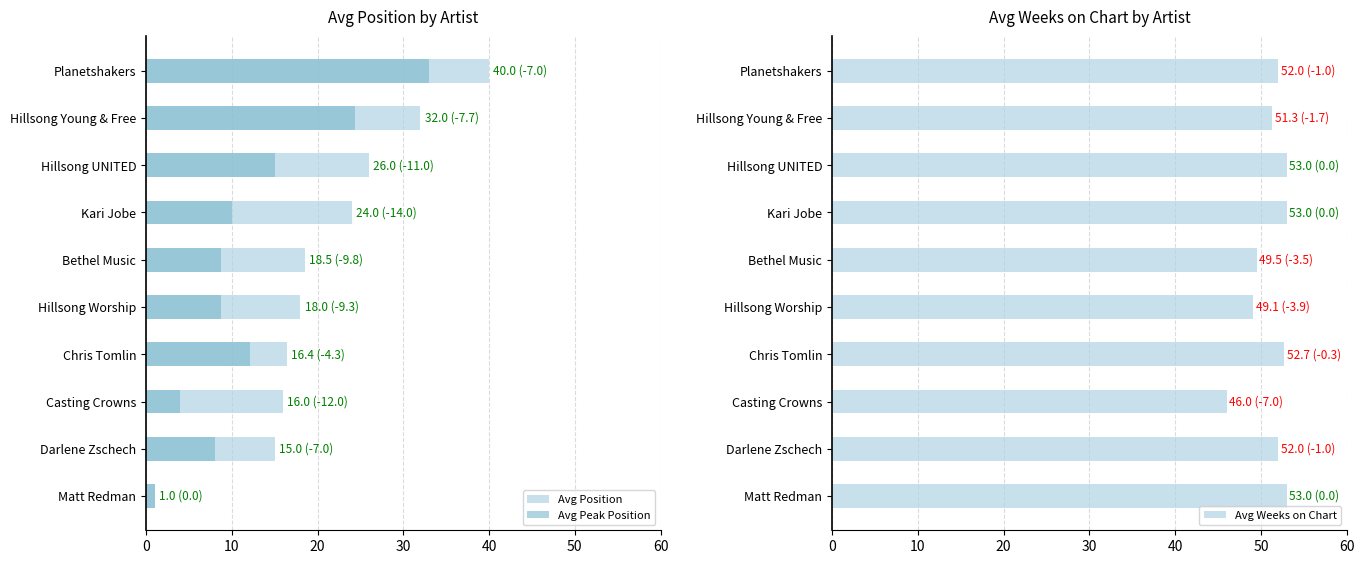

True or false: Avg Weeks on Chart has a value of 68.2 at Bethel Music.

False